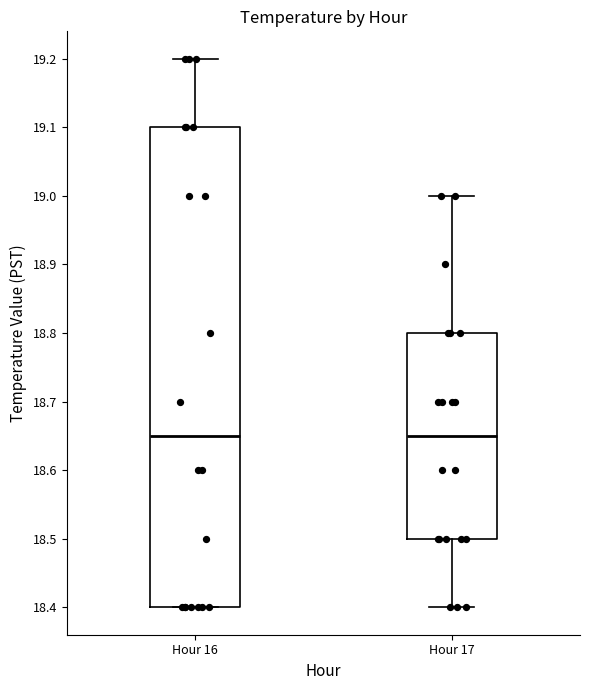

Where is the lower edge of the box for Hour 16 on the y-axis? The values are not printed on the chart, so give them approximately, as read against the axis.

18.40